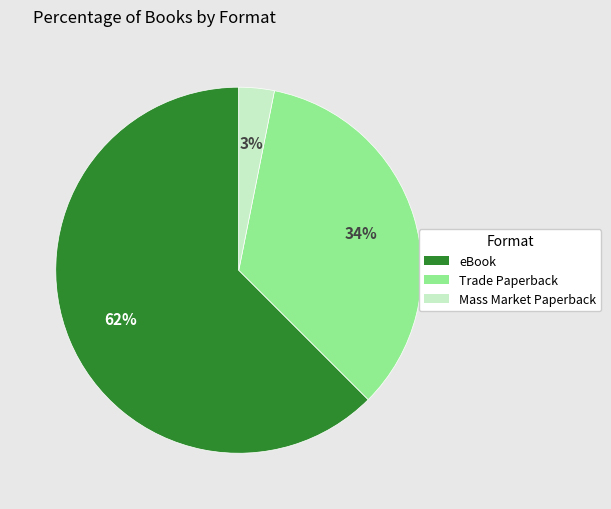

Which has a higher value, Mass Market Paperback or Trade Paperback?

Trade Paperback